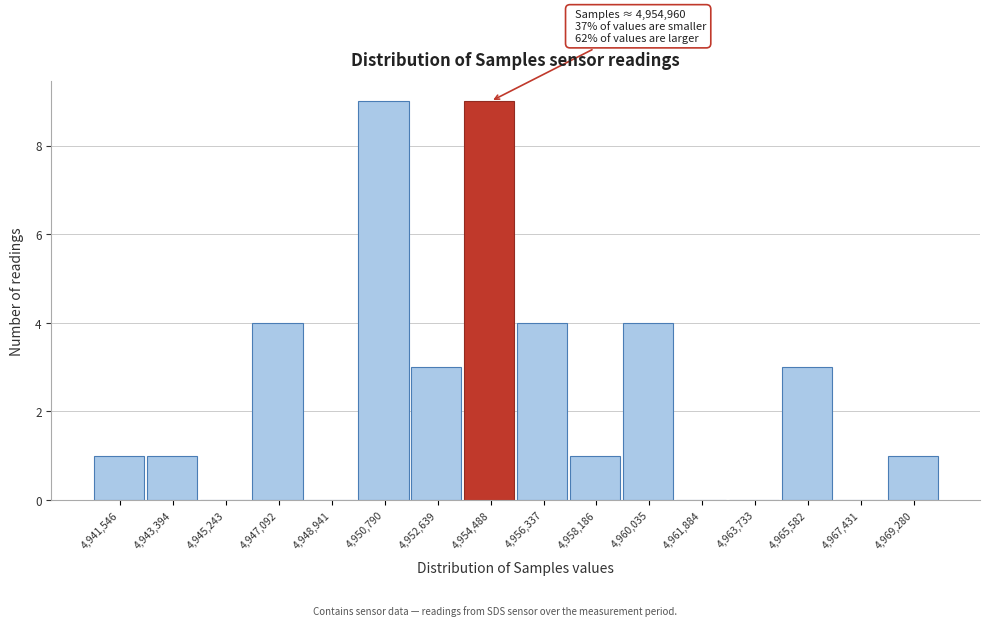

Reading left to right, transcribe all the data shown in this chart.

4,941,546=1	4,943,394=1	4,945,243=0	4,947,092=4	4,948,941=0	4,950,790=9	4,952,639=3	4,954,488=9	4,956,337=4	4,958,186=1	4,960,035=4	4,961,884=0	4,963,733=0	4,965,582=3	4,967,431=0	4,969,280=1